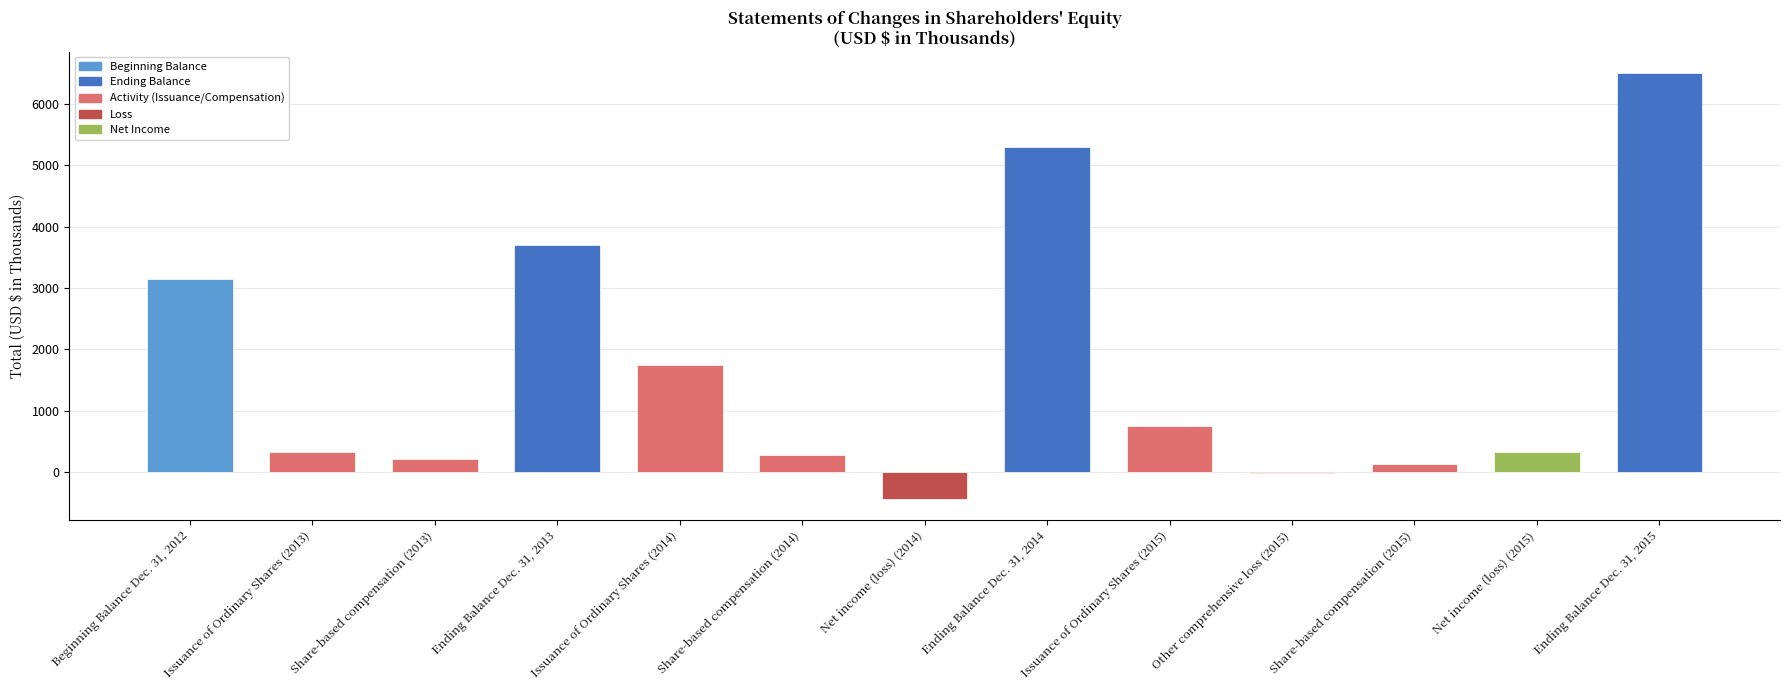

Where is the data nearest to the value 3036?

Beginning Balance Dec. 31, 2012